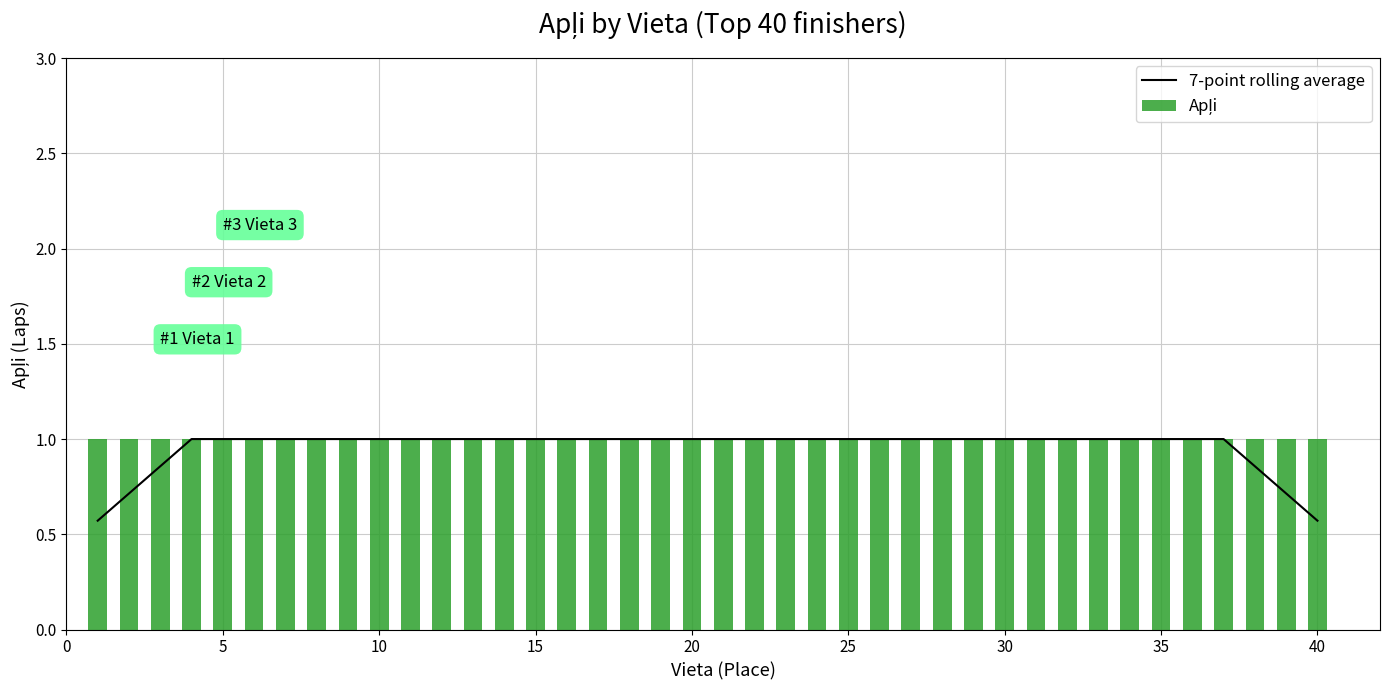

What is the smallest value displayed?

0.6